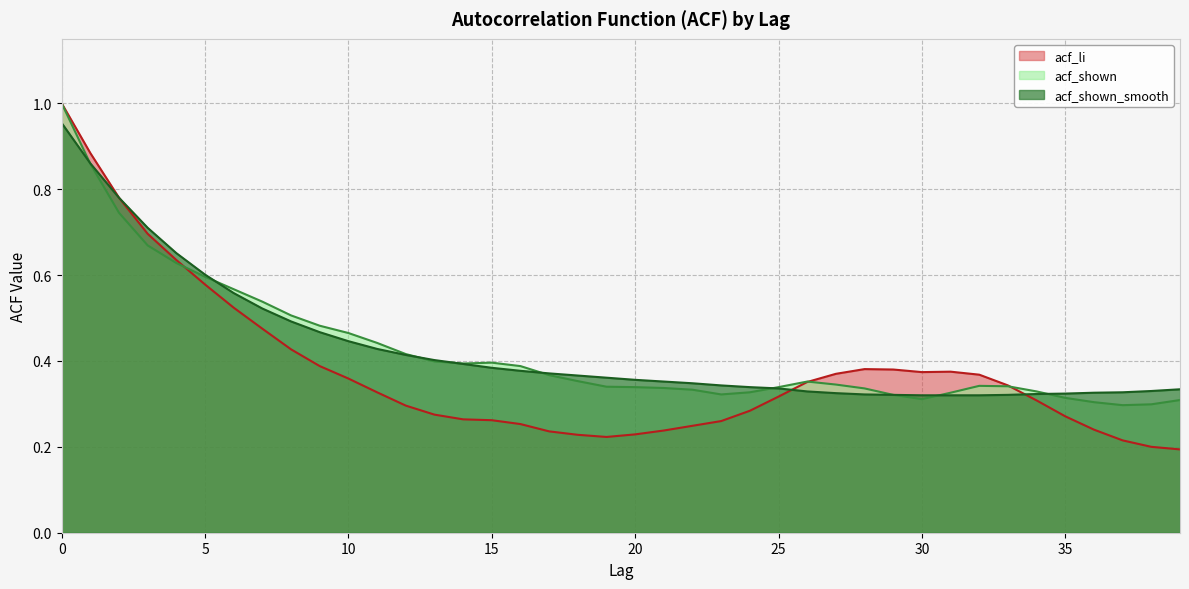

Between 11 and 28, which series saw the biggest shift?

acf_shown